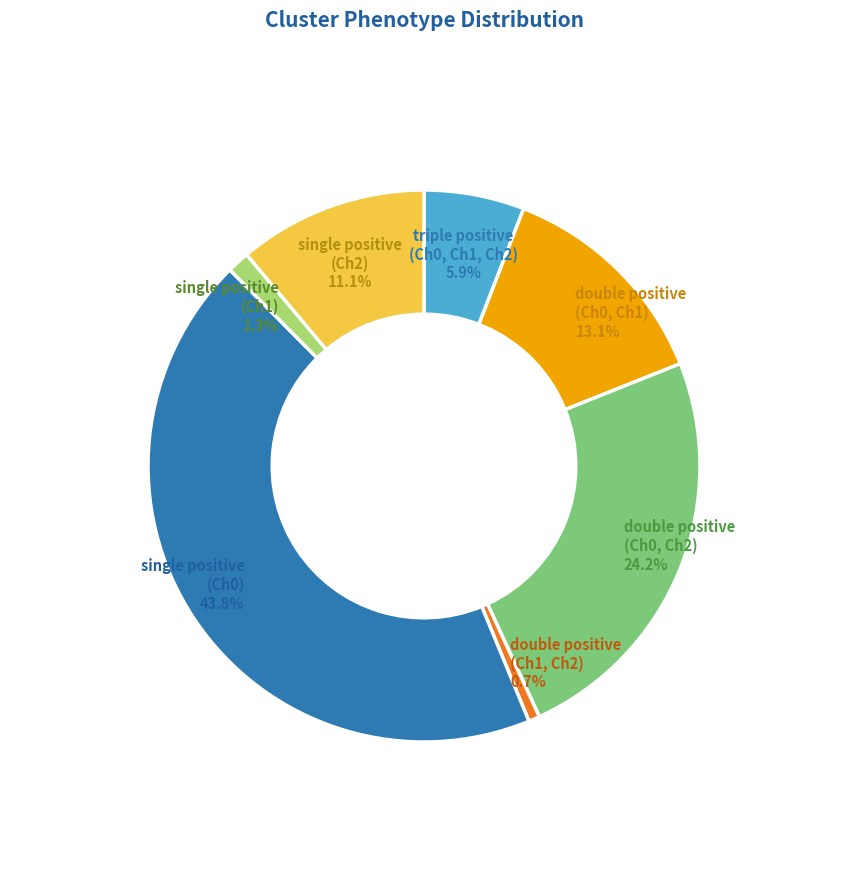

Is there any slice that represents more than half of the pie?

No